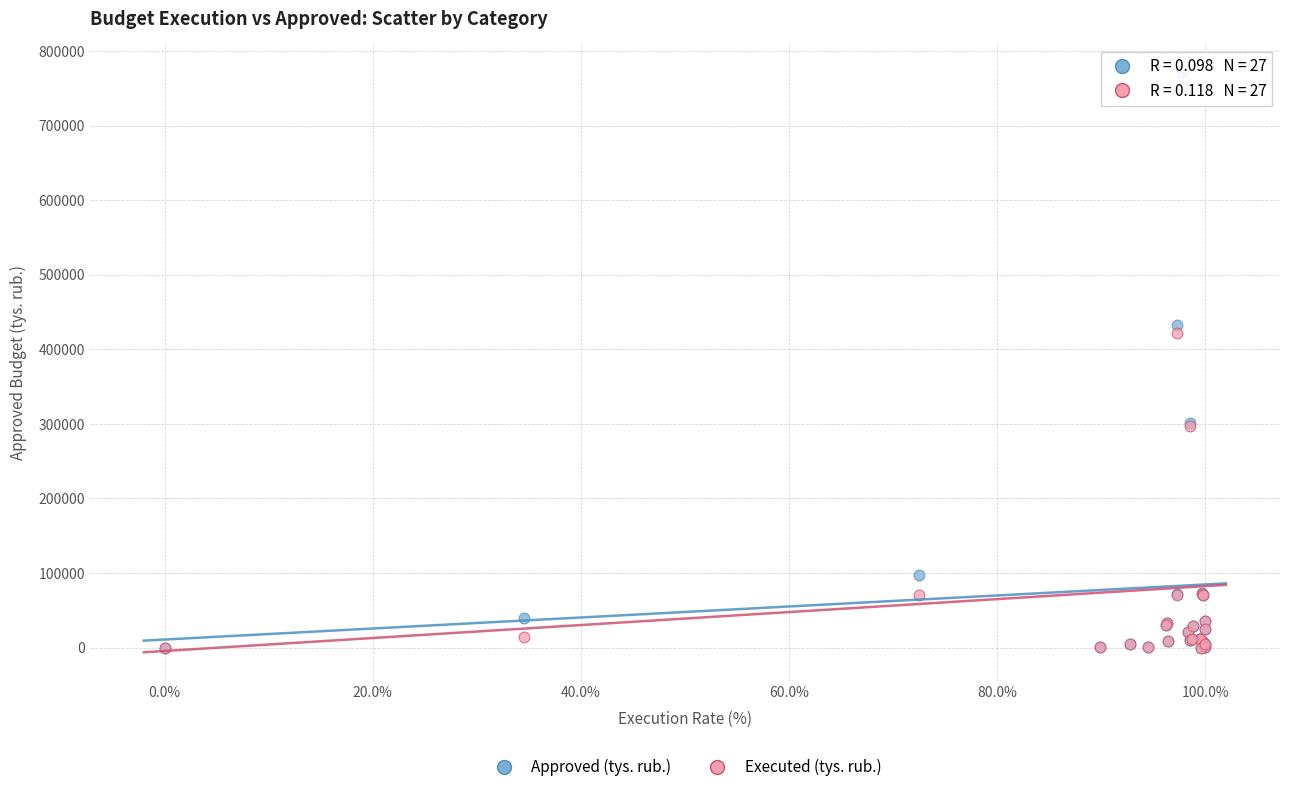

Which series reaches the maximum Y coordinate?

Approved (tys. rub.)